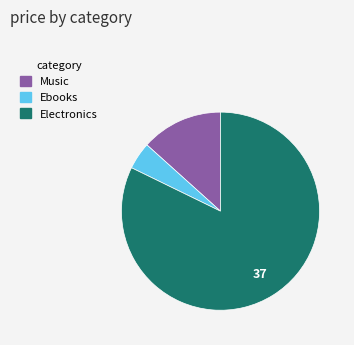

Does any single category account for the majority?

Yes